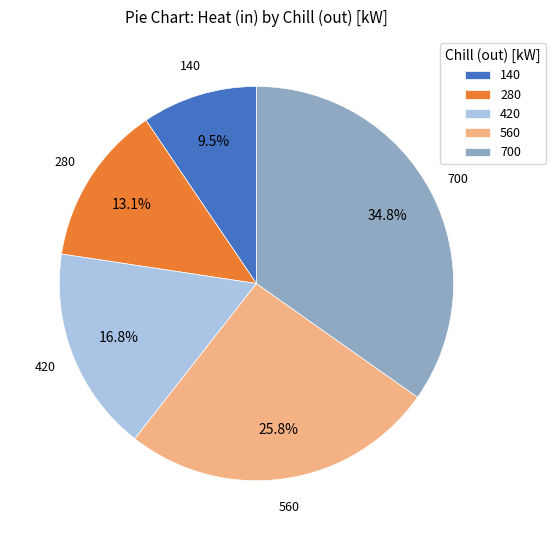

Between 140 and 560, which is larger?

560